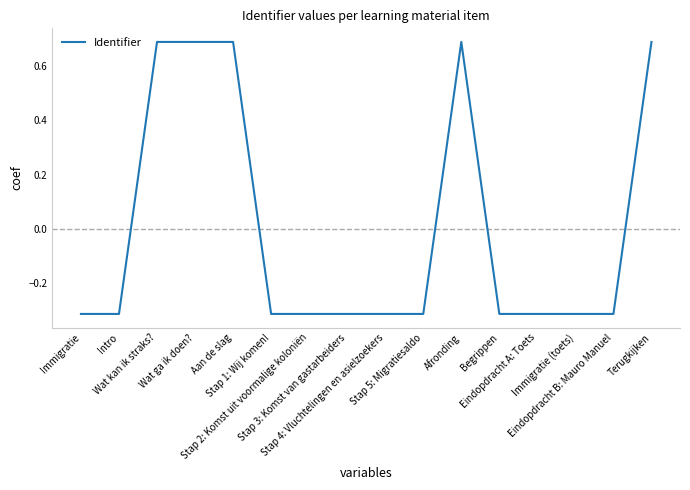

What is the difference between the maximum and minimum values?

1.0